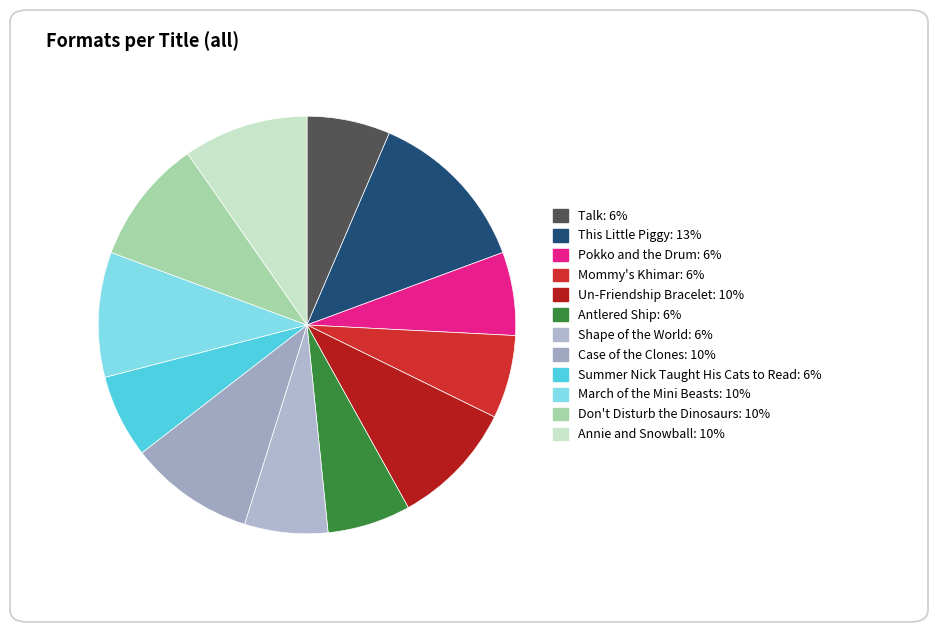

Is it true that Antlered Ship is 15% of the pie?

False